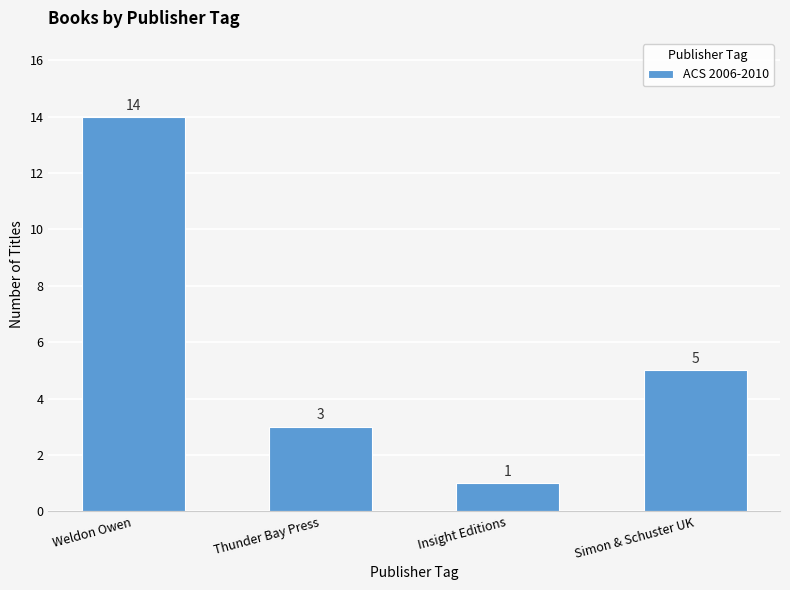

What is the sum of all values?

23